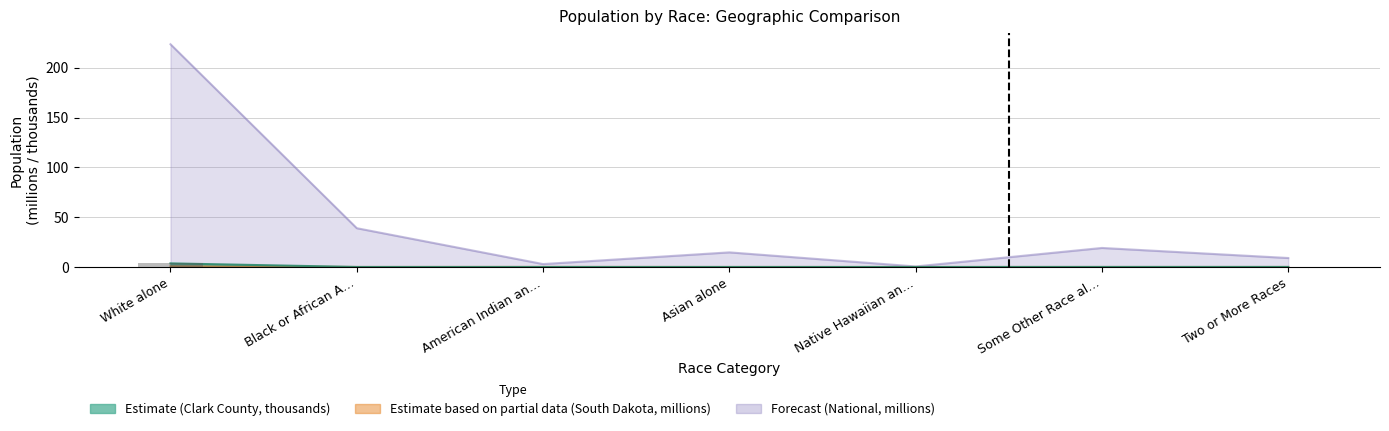

Rank the categories by value from lowest to highest.

Native Hawaiian an…, American Indian an…, Asian alone, Black or African A…, Some Other Race al…, Two or More Races, White alone